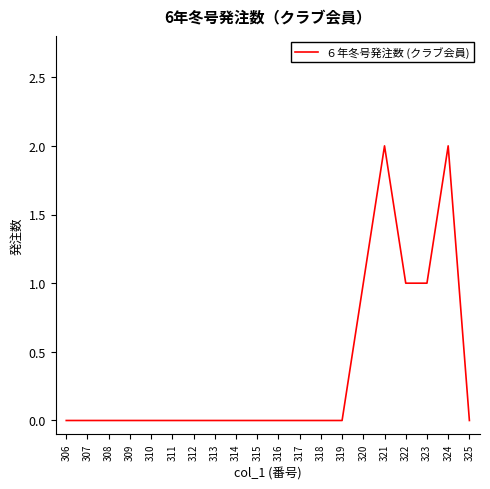

What is the maximum value shown in the chart?

2